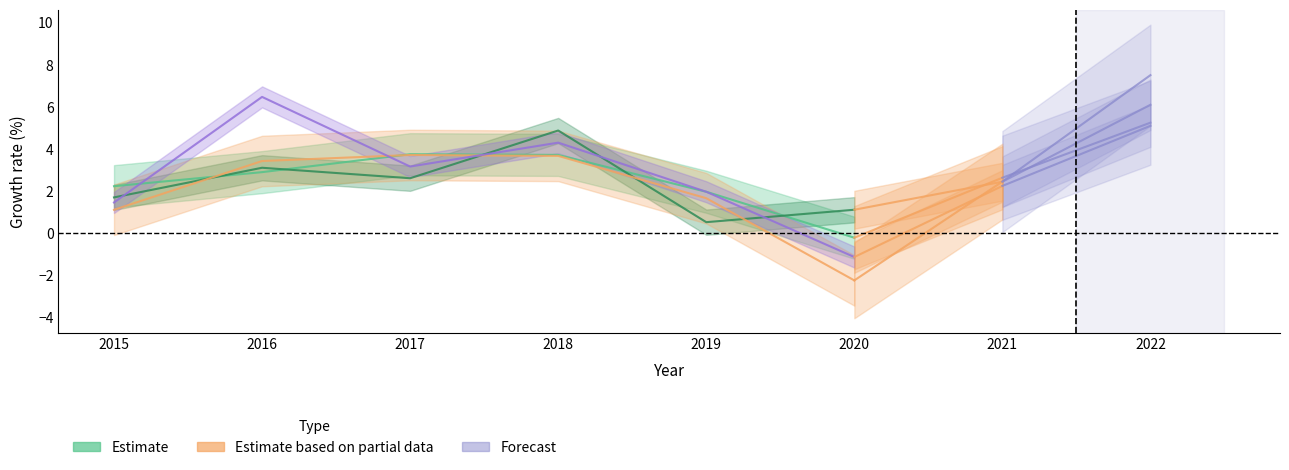

At which label is Landkreis Rastatt closest to 2?

2019